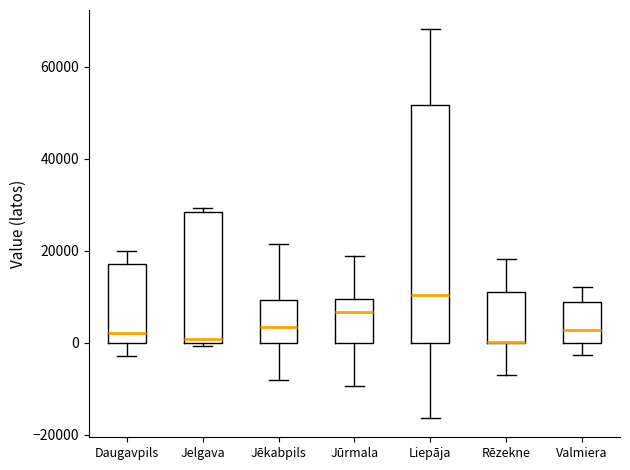

Which box is the tallest, from its lower edge to its upper edge?

Liepāja